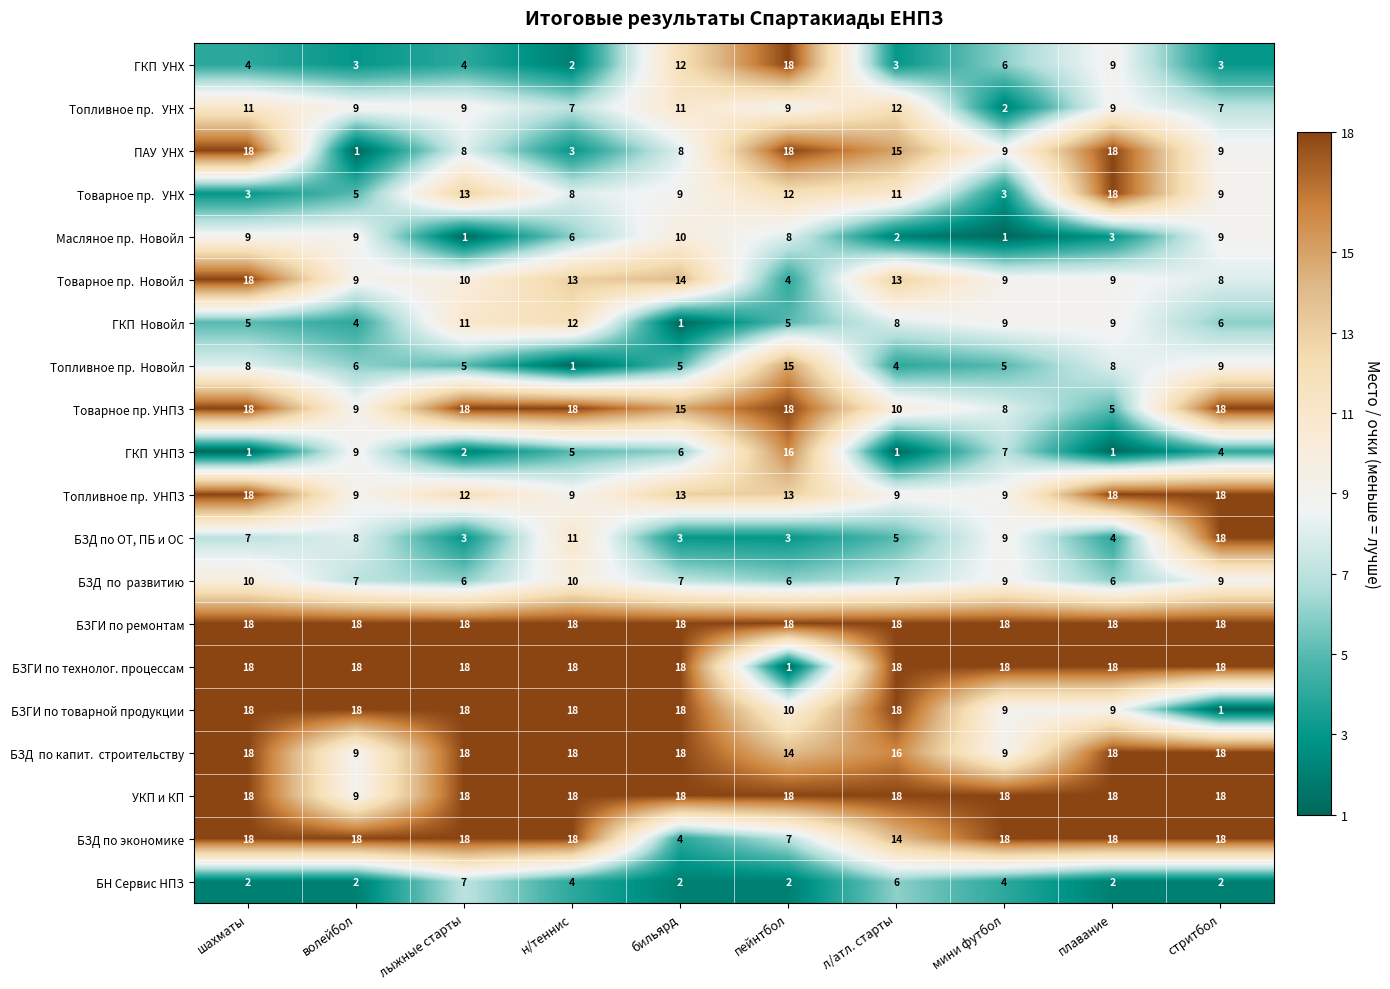

What is the difference between the highest and lowest values at л/атл. старты?

17